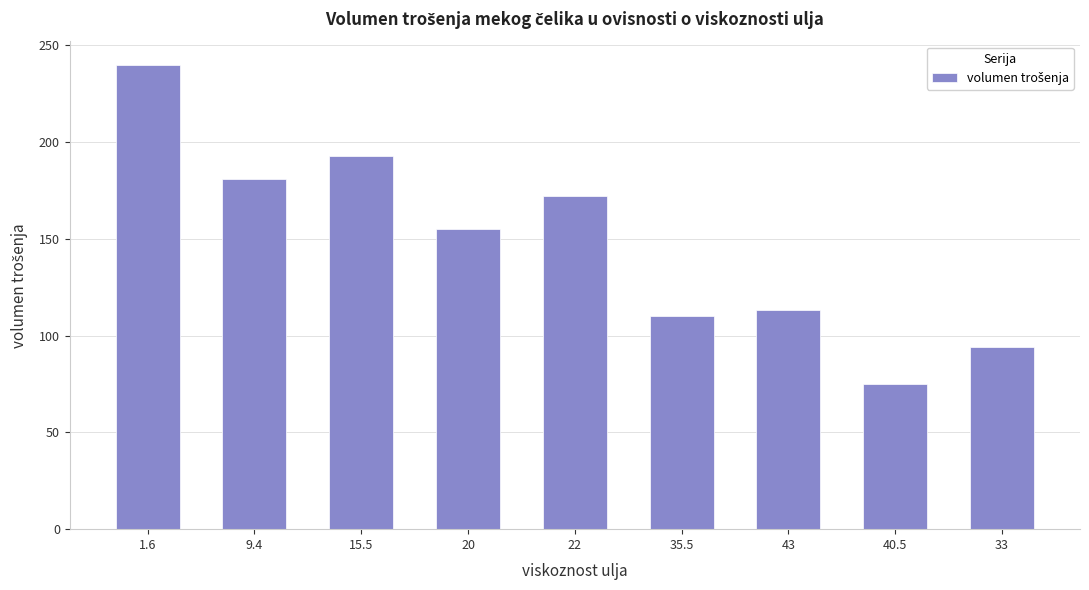

Which label corresponds to the smallest value in the chart?

40.5